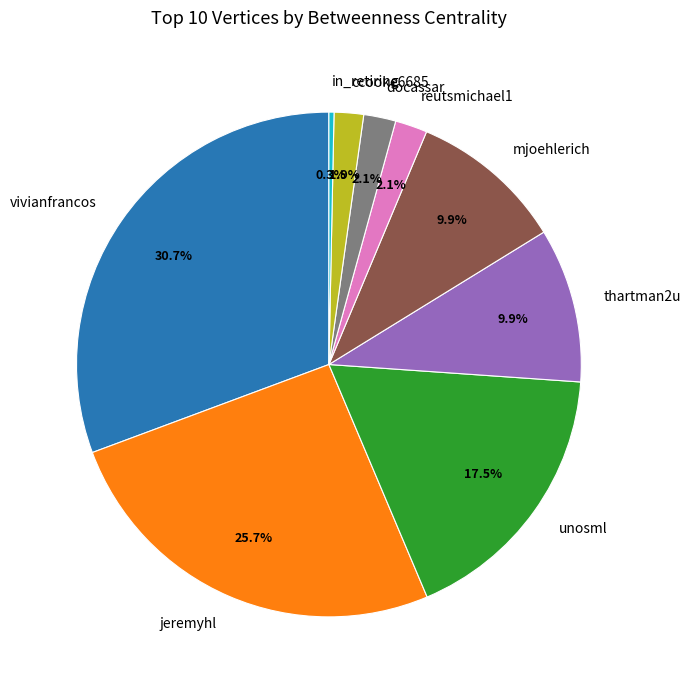

Is there any slice that represents more than half of the pie?

No